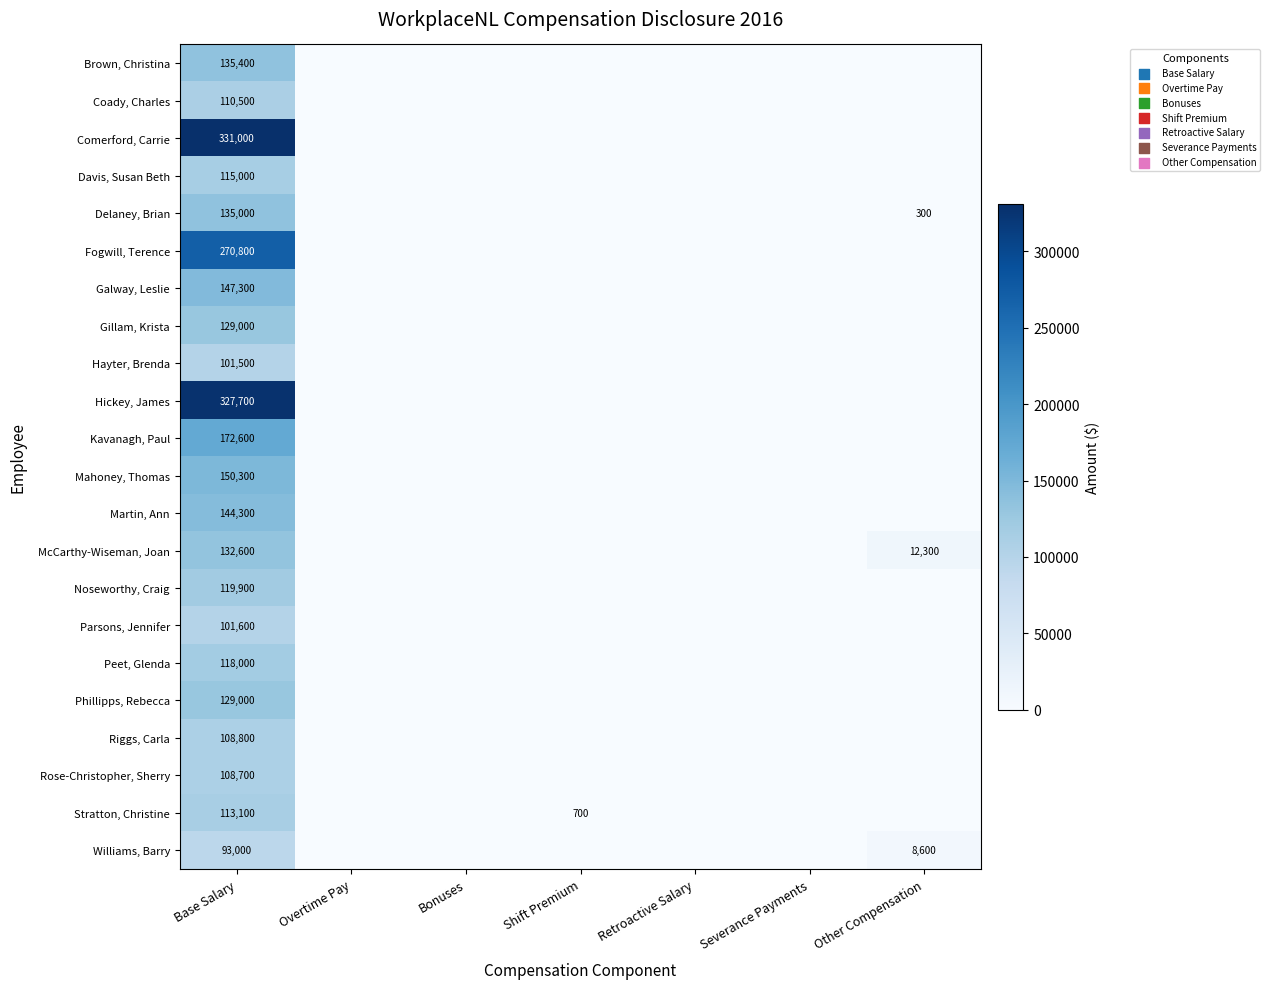

What is the spread (max minus min) of values at Base Salary?

238000